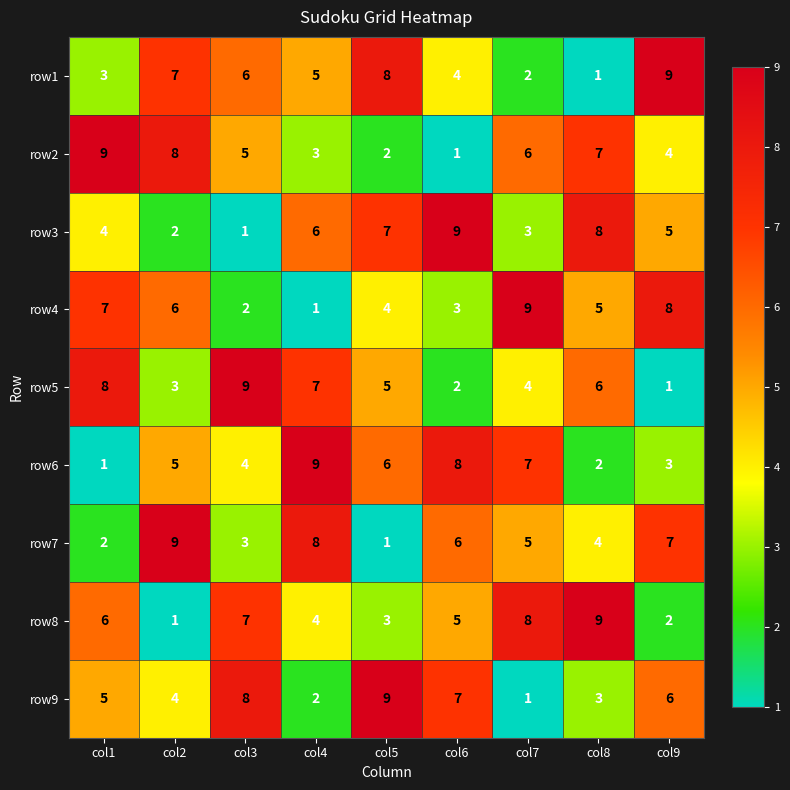

Rank the categories by row1 value from lowest to highest.

col8, col7, col1, col6, col4, col3, col2, col5, col9